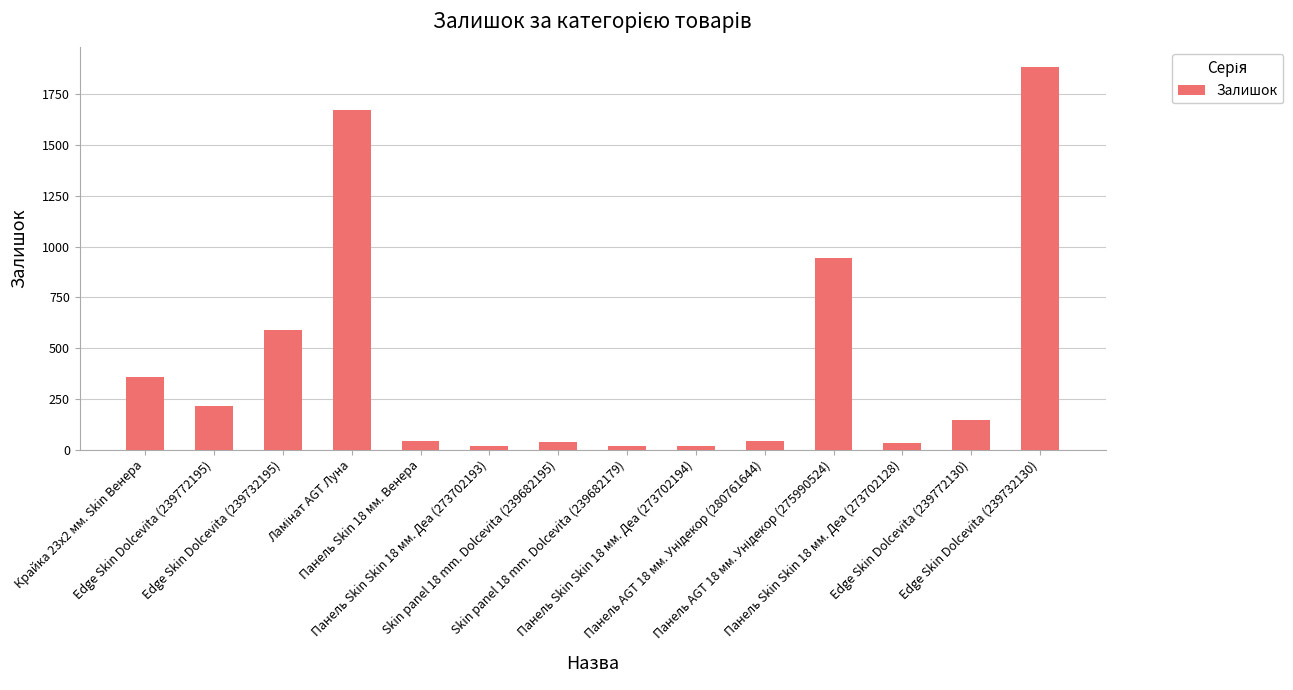

What is the sum of all values?

6024